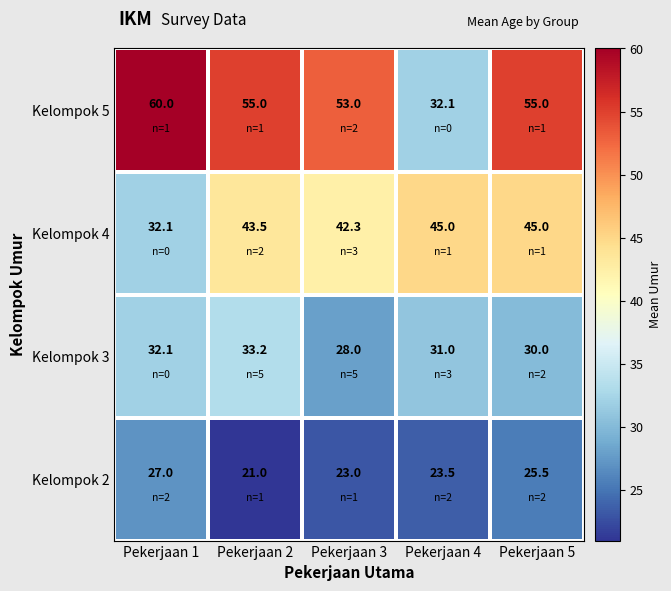

List the series in order of their peak value, highest first.

Kelompok 5, Kelompok 4, Kelompok 3, Kelompok 2